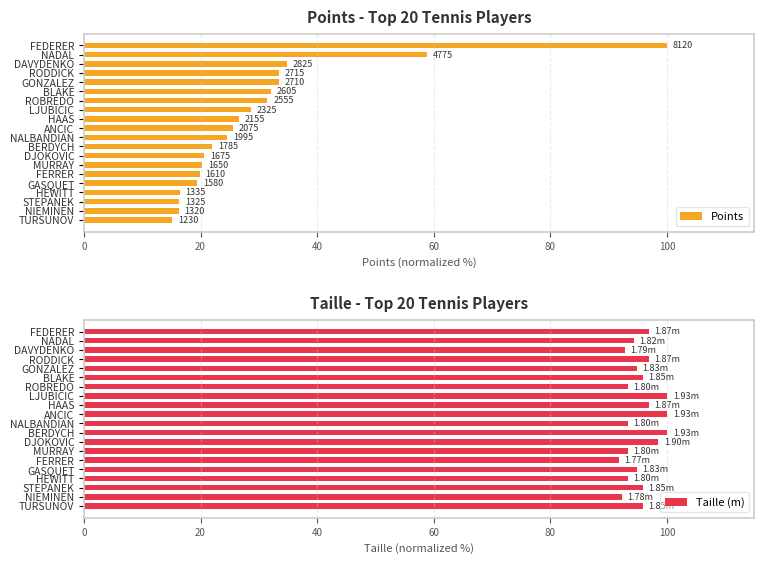

What is the average value of the Taille (m) series?

95.5